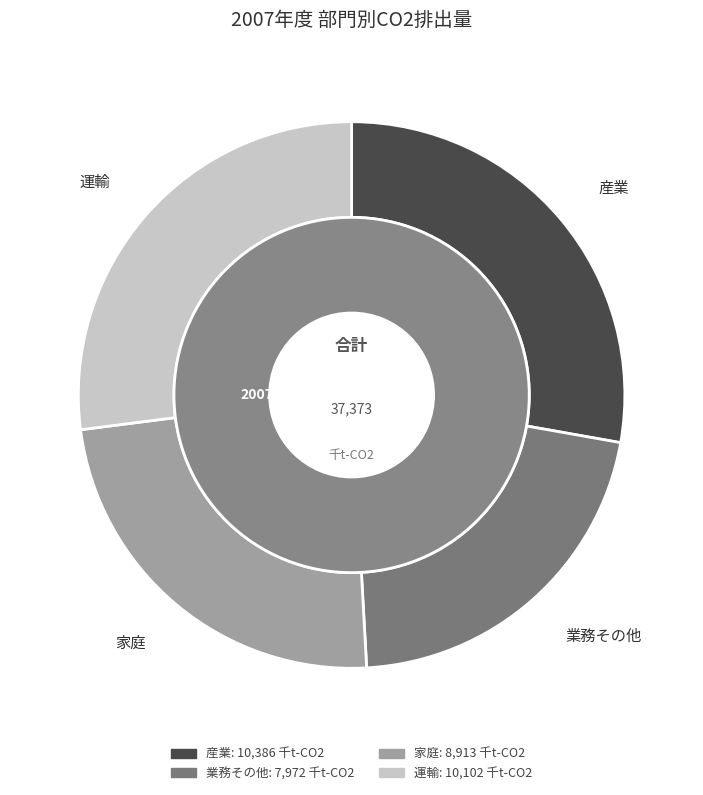

How many slices are in this pie chart?

4